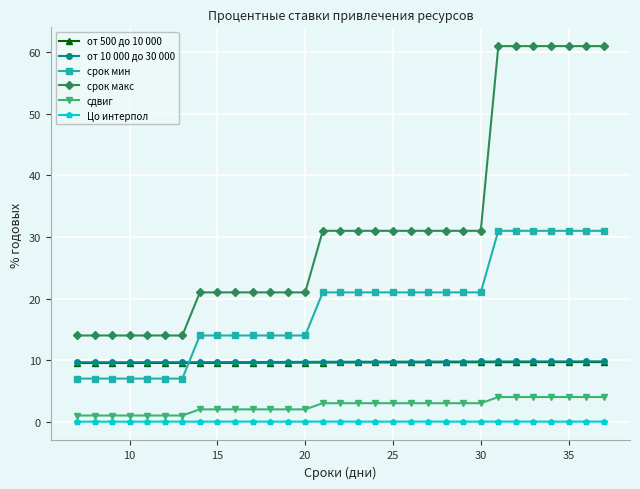

What is the lowest value of the от 500 до 10 000 series?

9.5